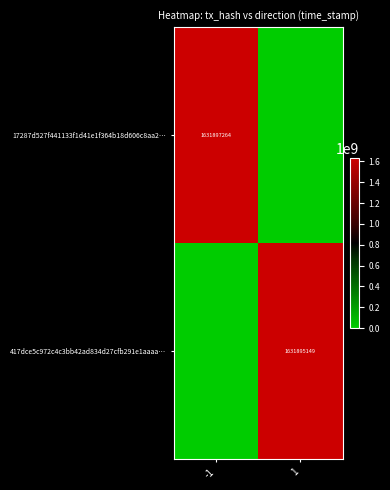

What is the total value across all series at 1?

1631895149